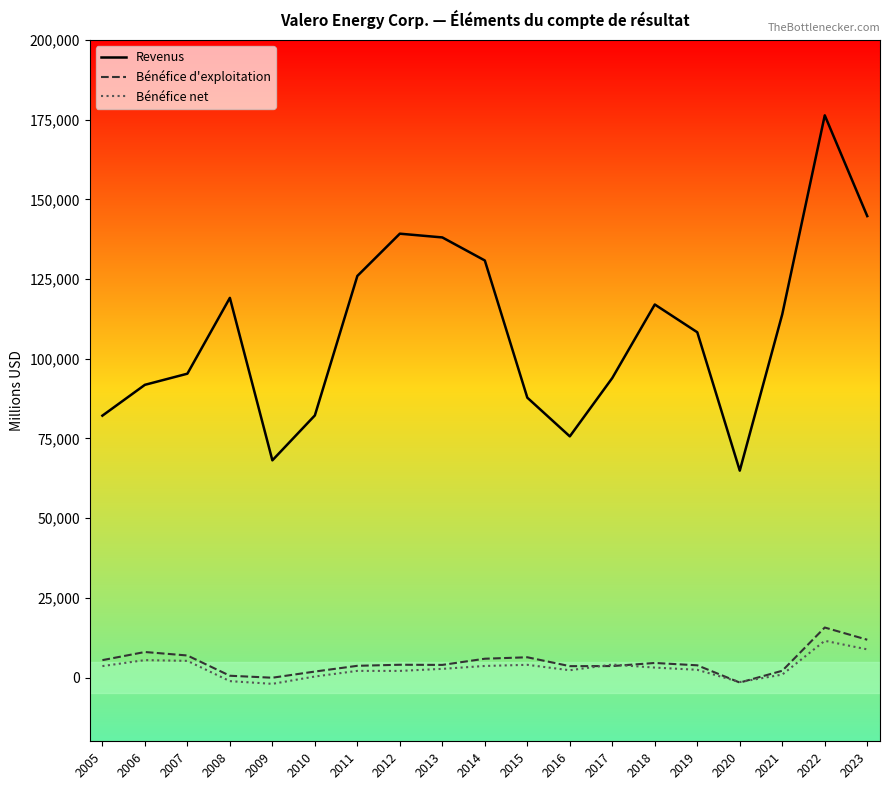

Which series has the widest spread of values?

Revenus